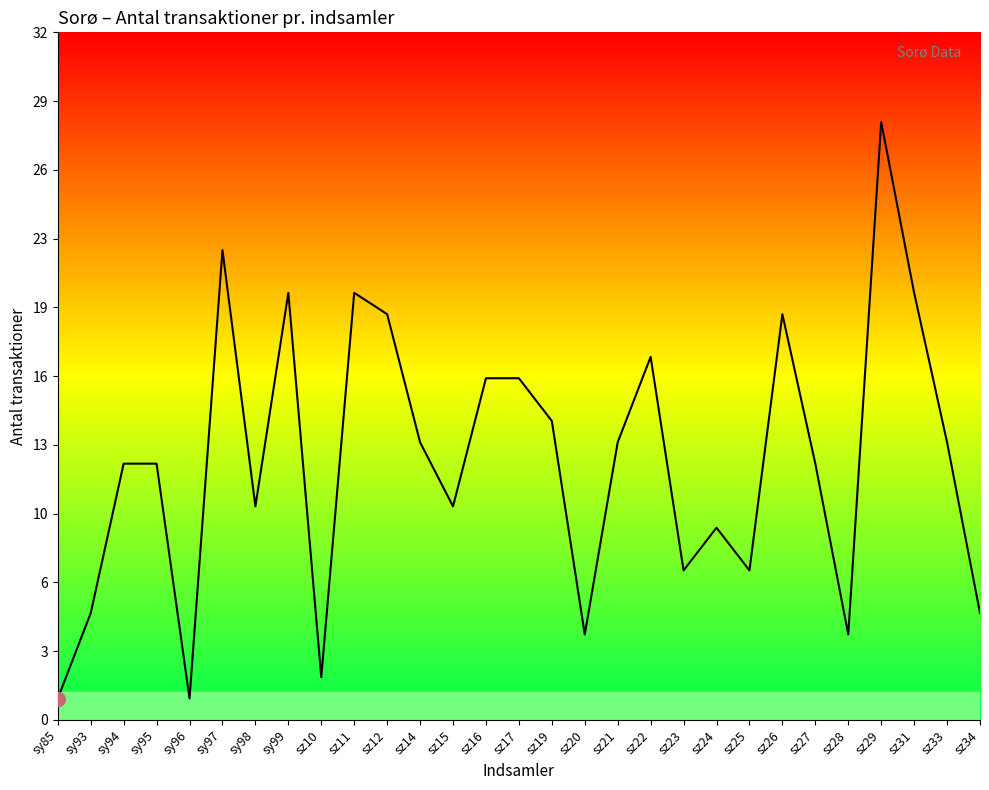

What is the maximum value shown in the chart?

28